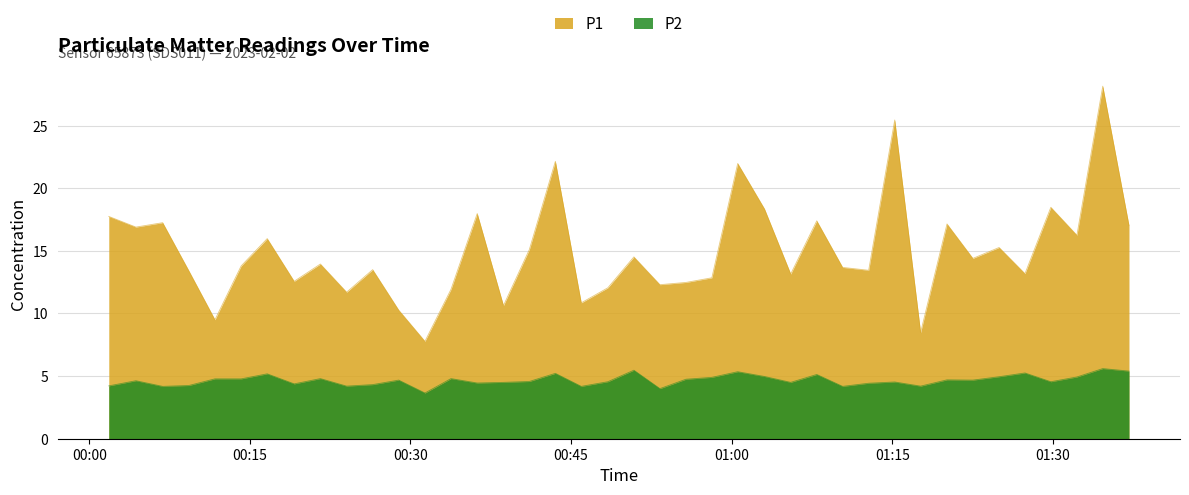

How many values in the P2 series exceed 4?

38